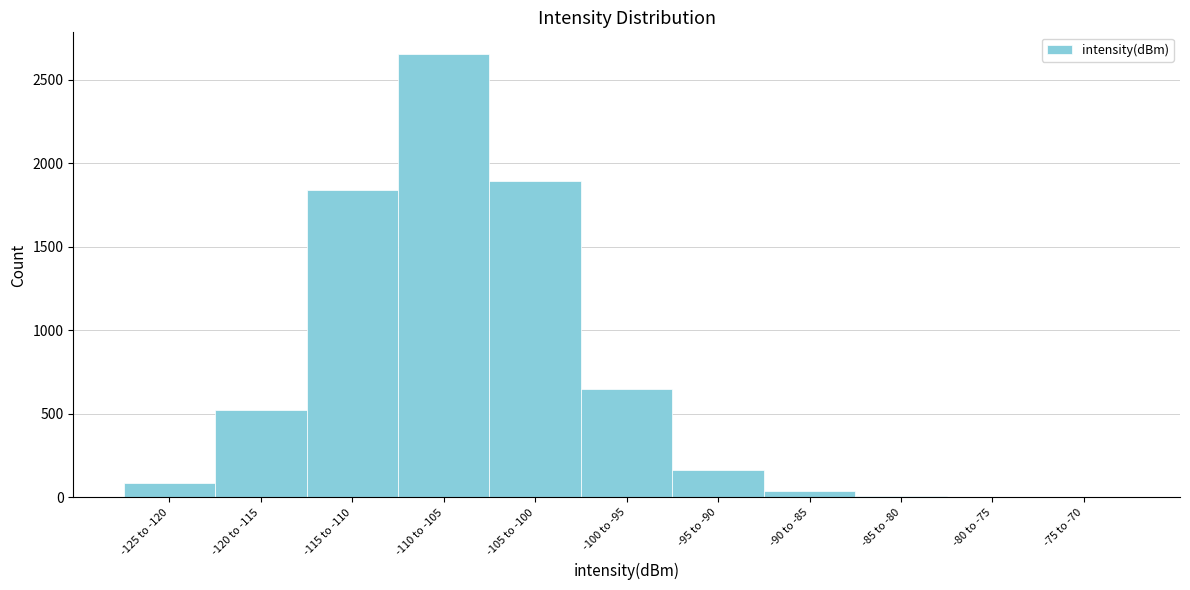

Which category has the highest value across all series?

-110 to -105